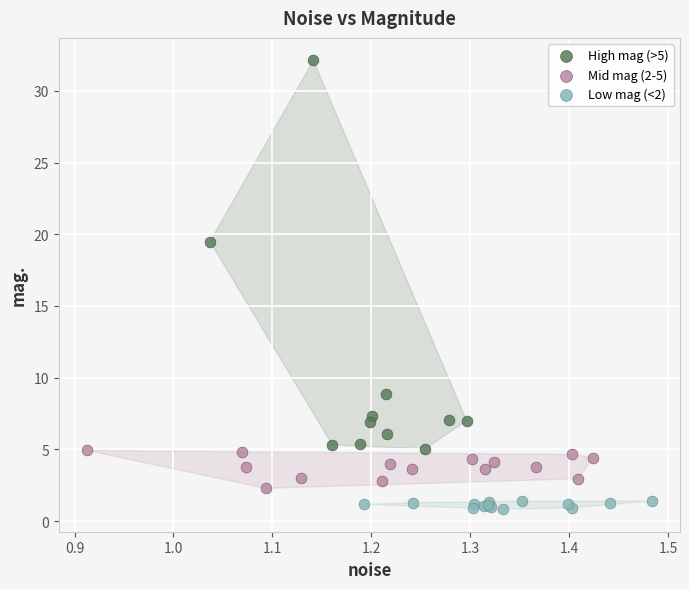

Which series reaches the maximum Y coordinate?

High mag (>5)